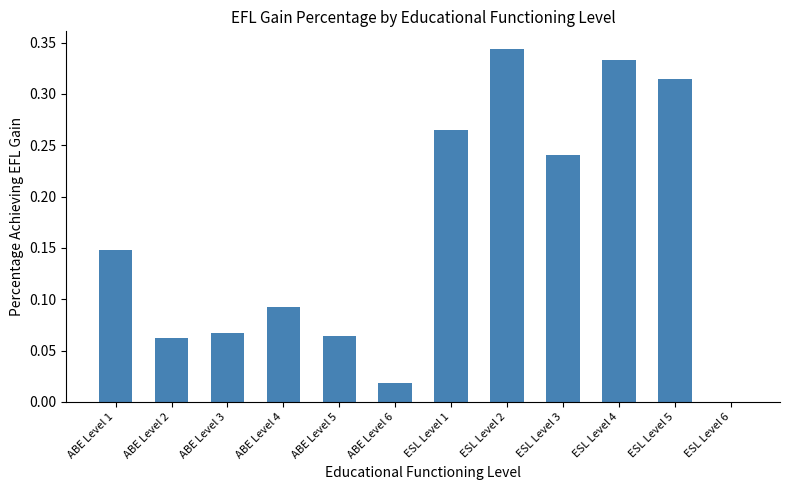

Does the chart contain stacked bars?

No